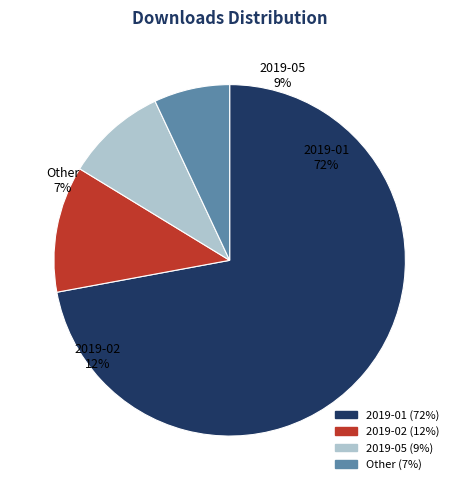

What is the majority slice?

2019-01